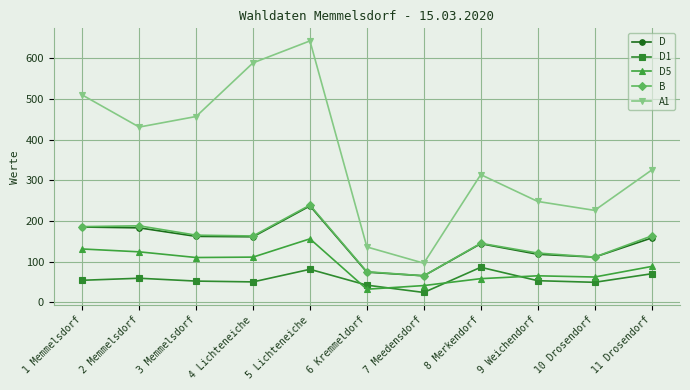

True or false: D1 has more than 1 interior local peaks.

True